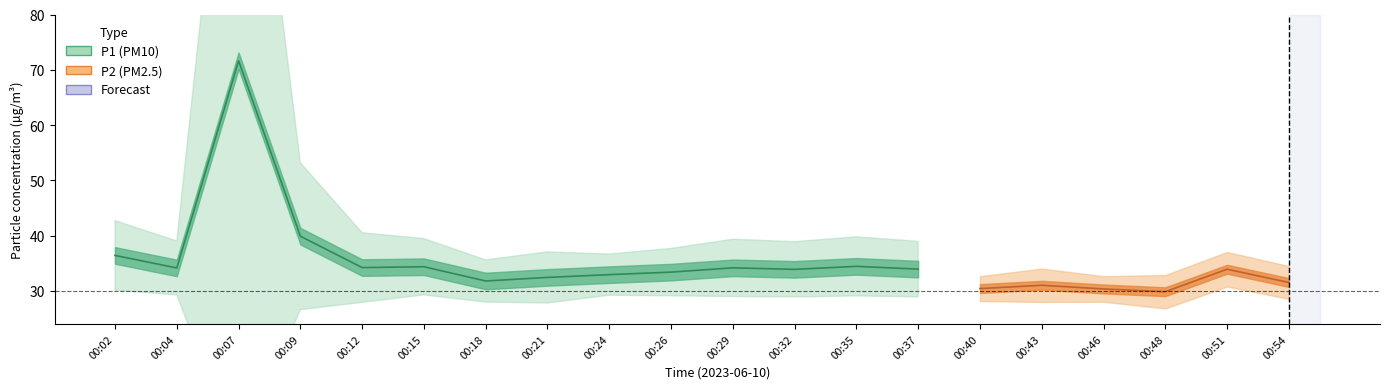

At which label does P1 first exceed 34?

00:02